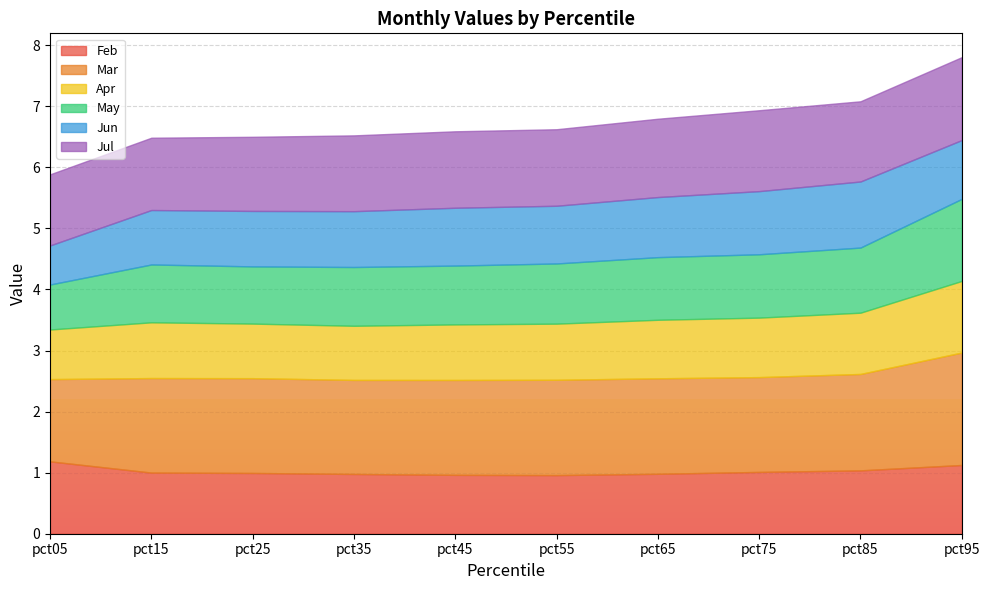

What is the highest value of the Feb series?

1.2